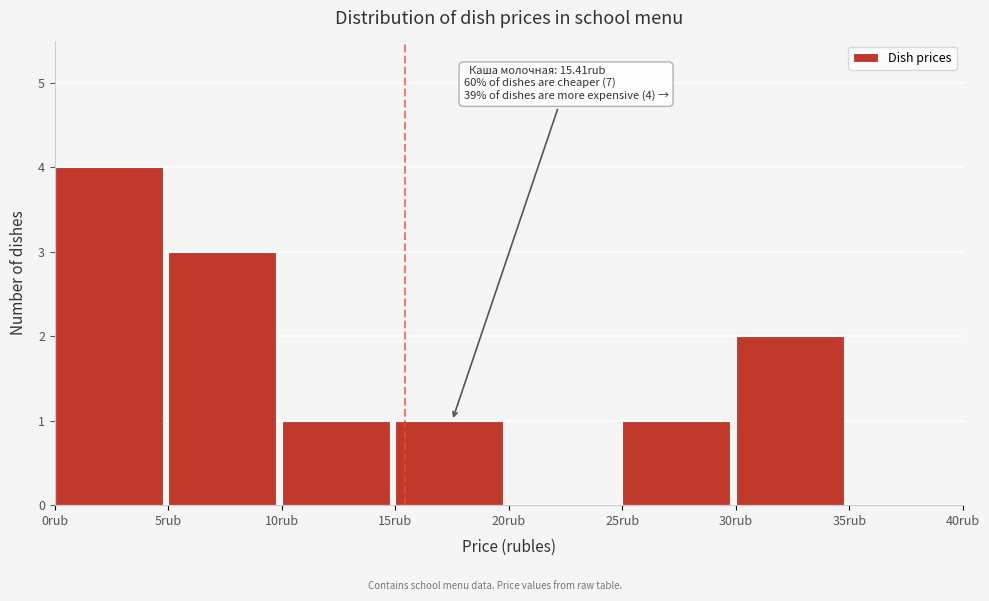

Which range on the x-axis has the tallest bar?

0 to 5